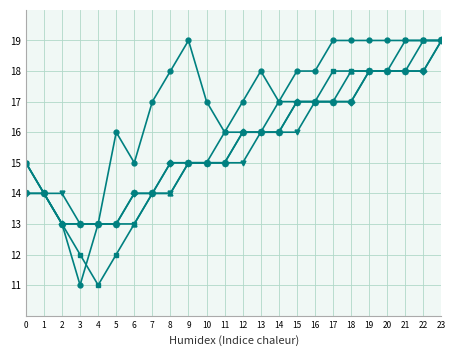

What is the total value across all series at 0?

73